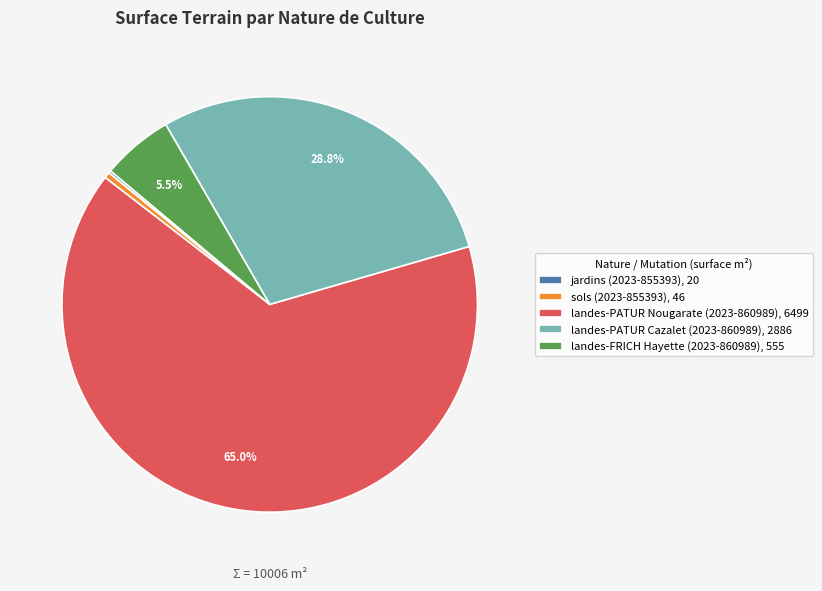

Which slice is the largest?

landes-PATUR Nougarate (2023-860989)